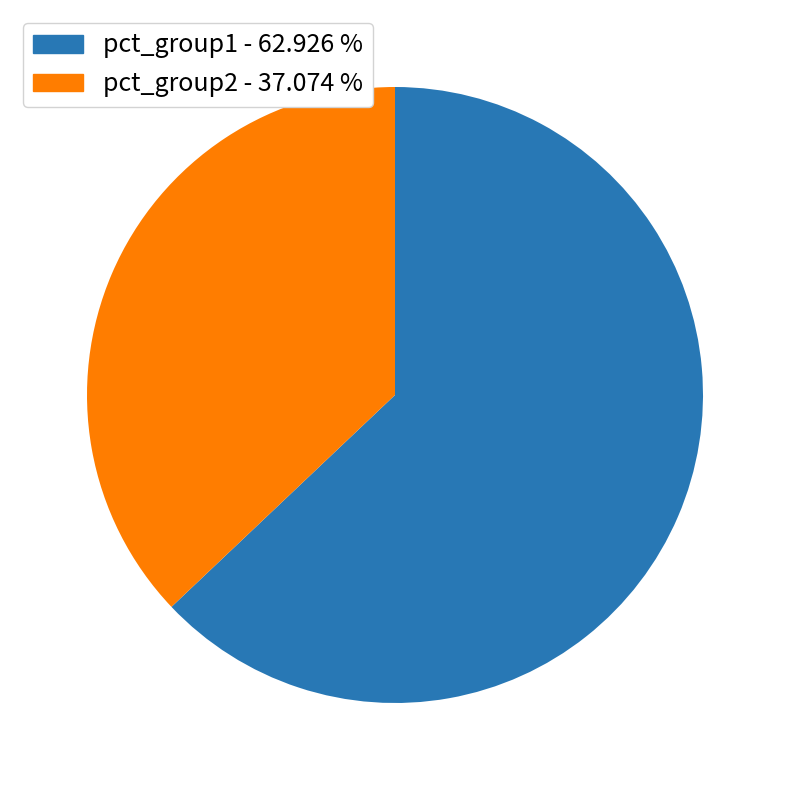

What is the largest slice in the pie chart?

pct_group1 - 62.926 %